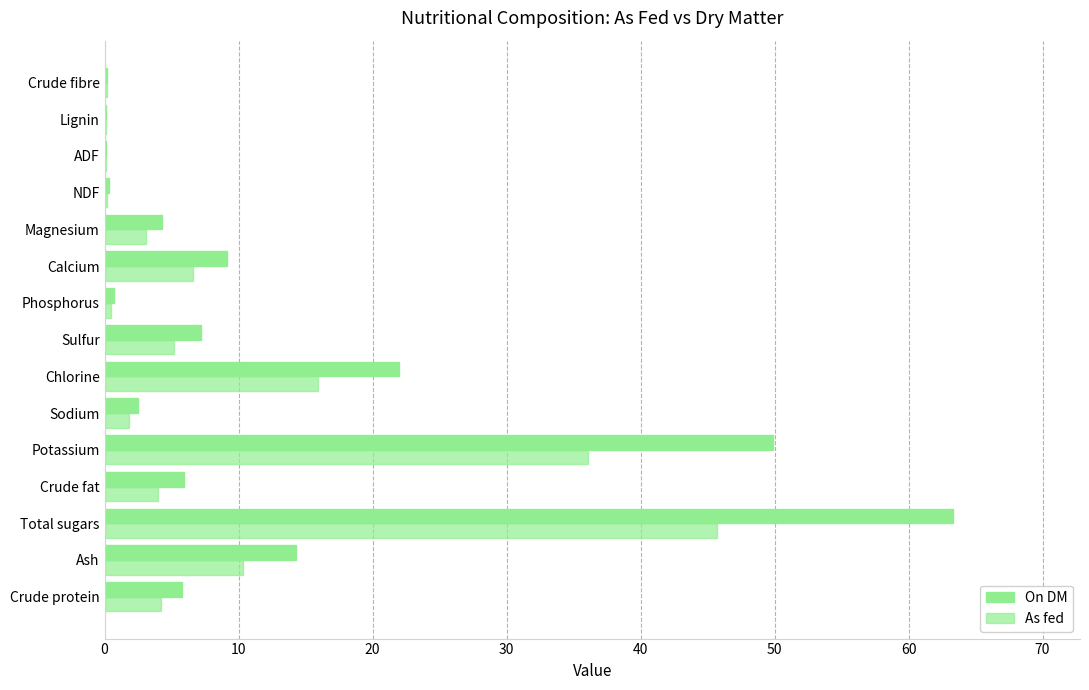

Count the number of data series in this chart.

2